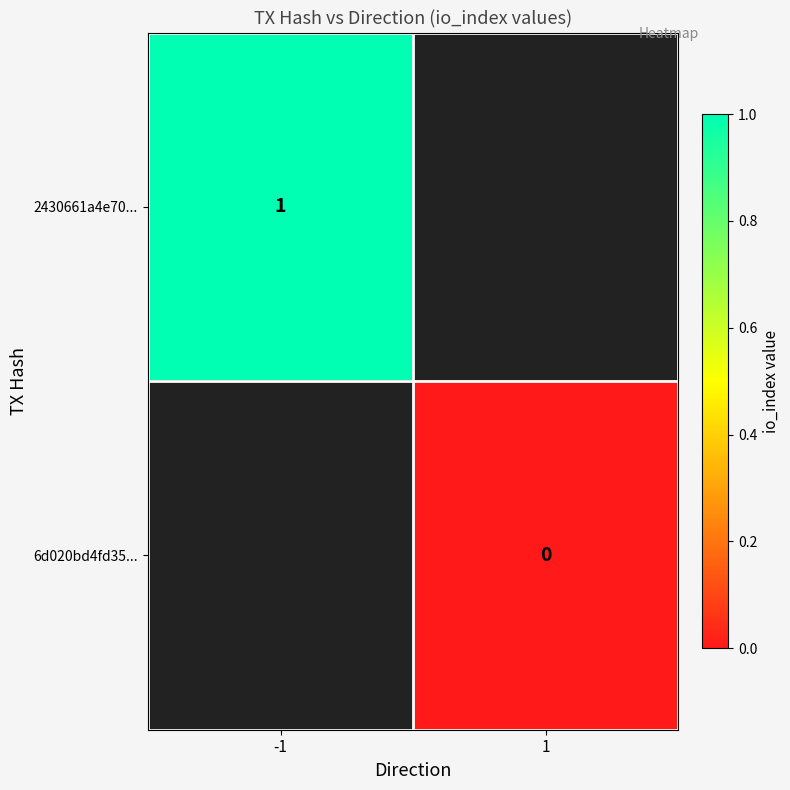

List the series in order of their peak value, highest first.

2430661a4e70..., 6d020bd4fd35...